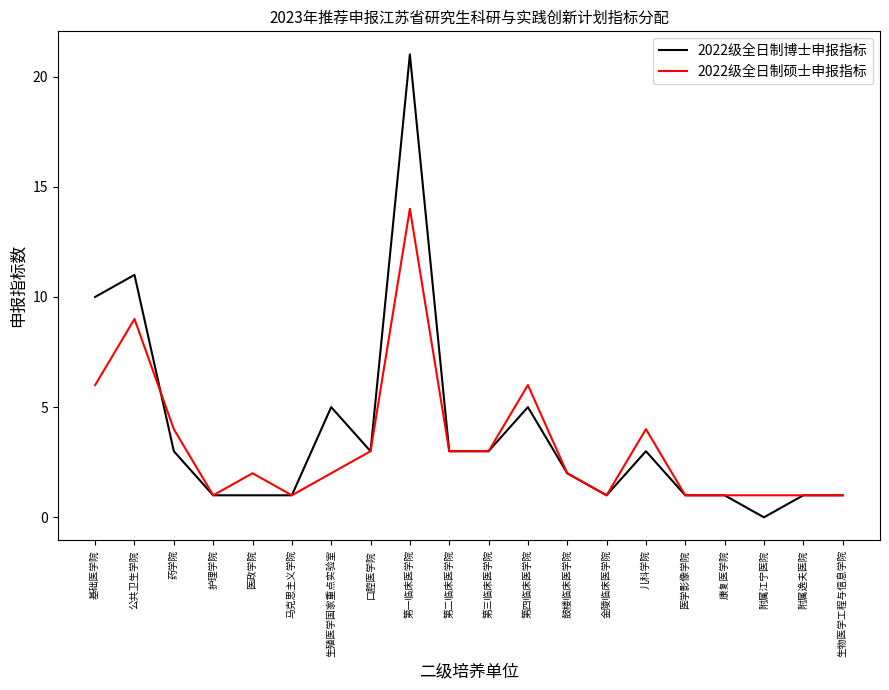

What is the difference between the maximum and minimum values in the 2022级全日制硕士申报指标 series?

13